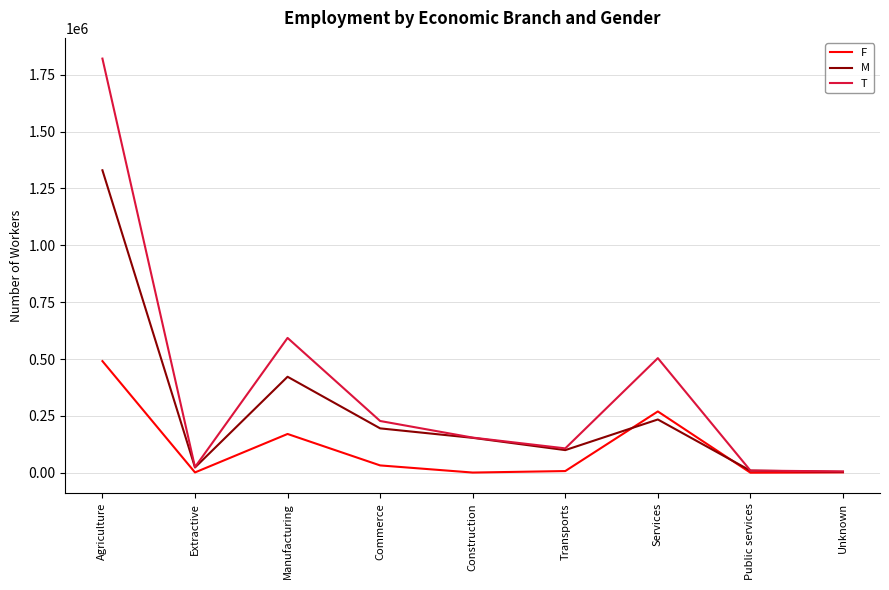

Rank the series at Agriculture from highest to lowest value.

T, M, F